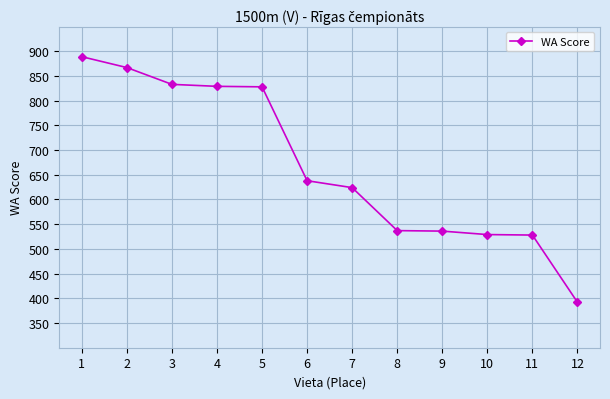

Which has a higher value, 5 or 1?

1